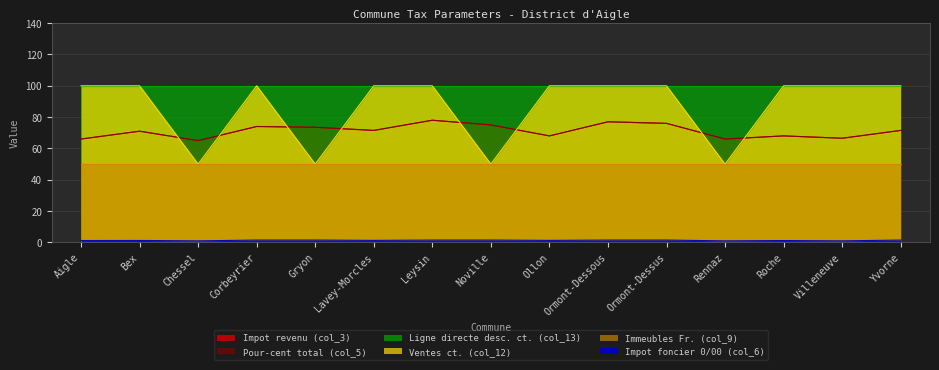

True or false: Pour-cent total (col_5) and Impot revenu (col_3) intersect in this chart.

False